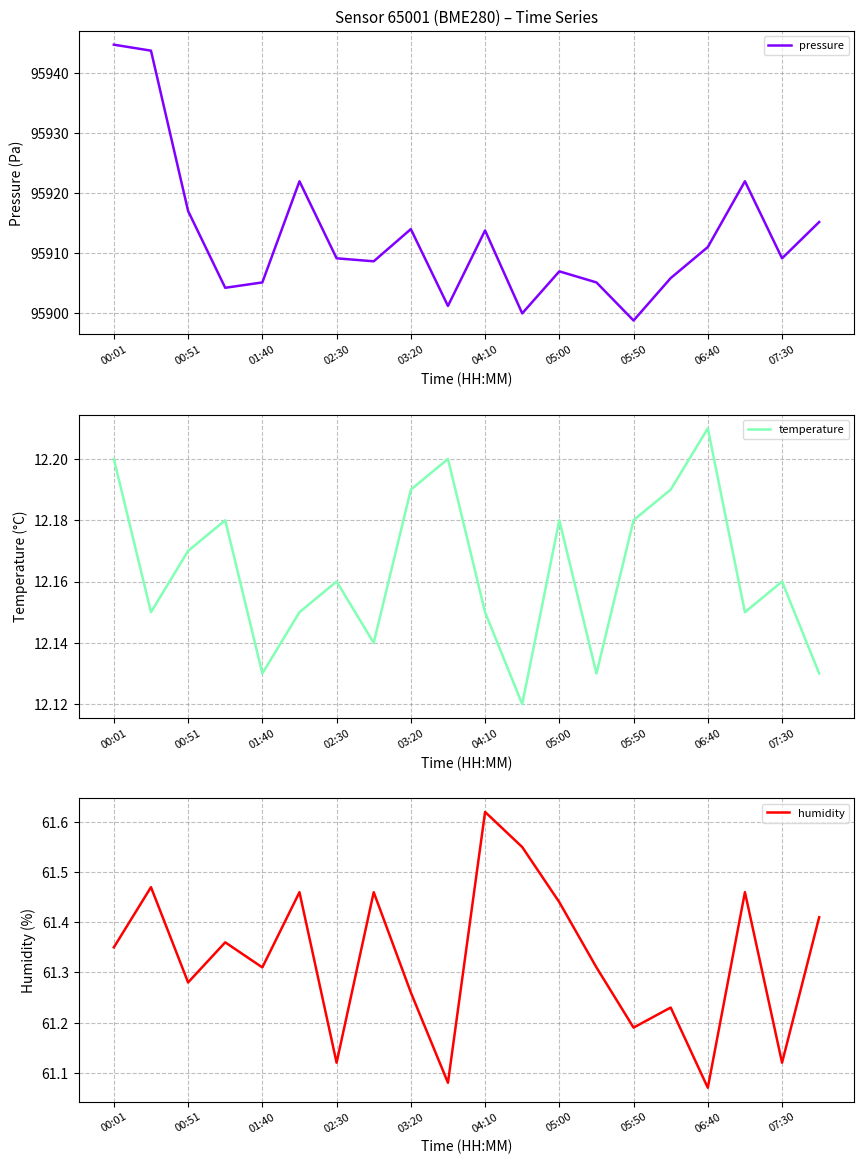

What is the greatest value displayed?

95944.8